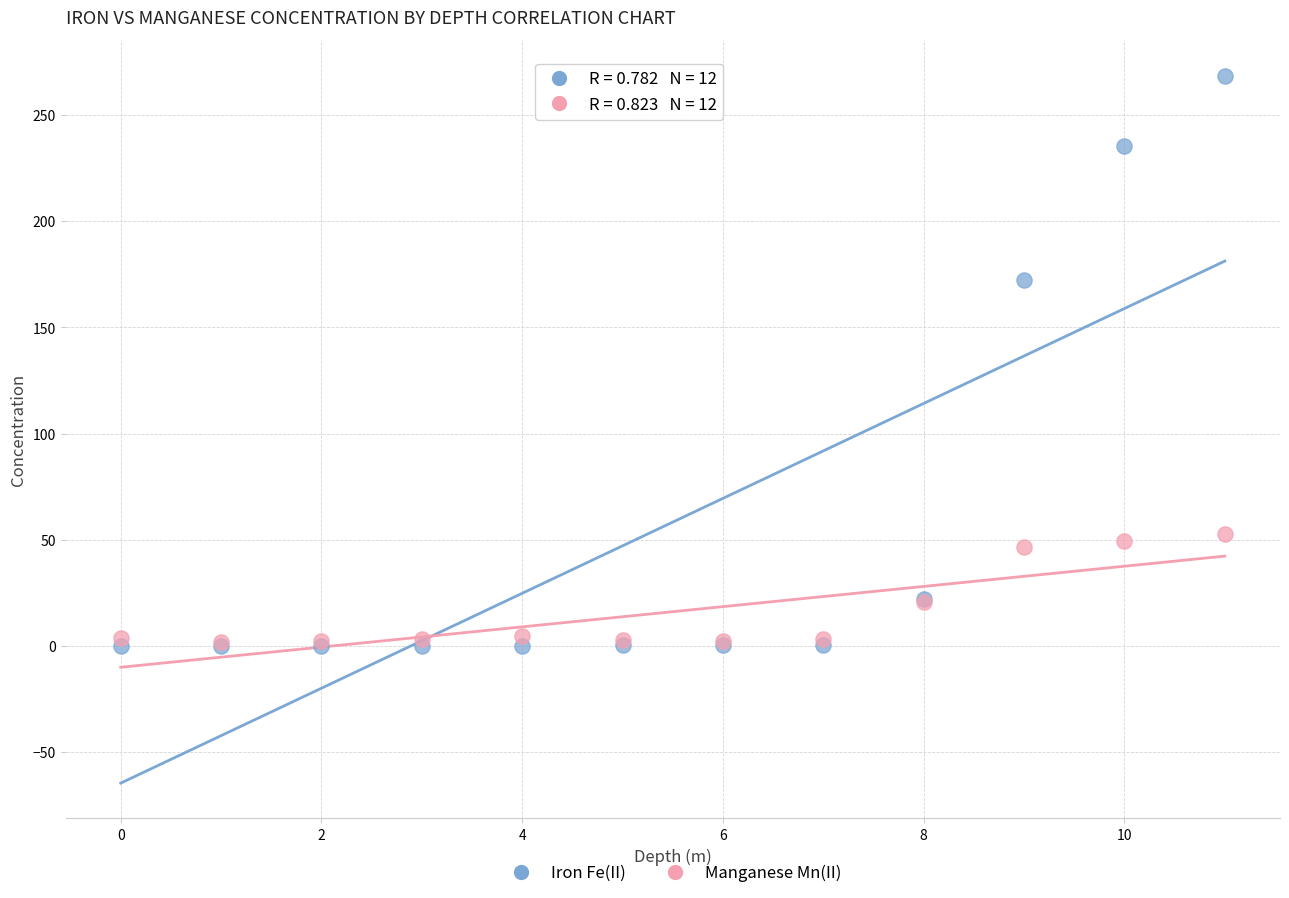

In the Iron Fe(II) series, what Y value is closest to 134?

172.3